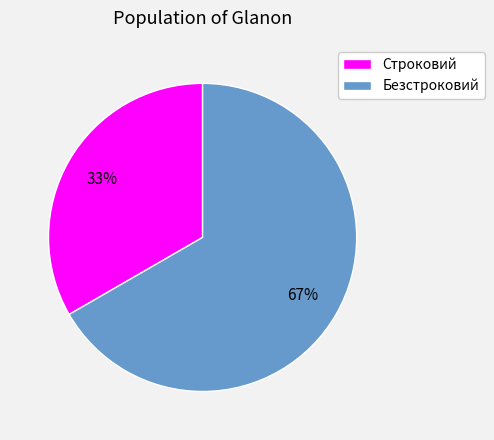

Which category accounts for the majority?

Безстроковий